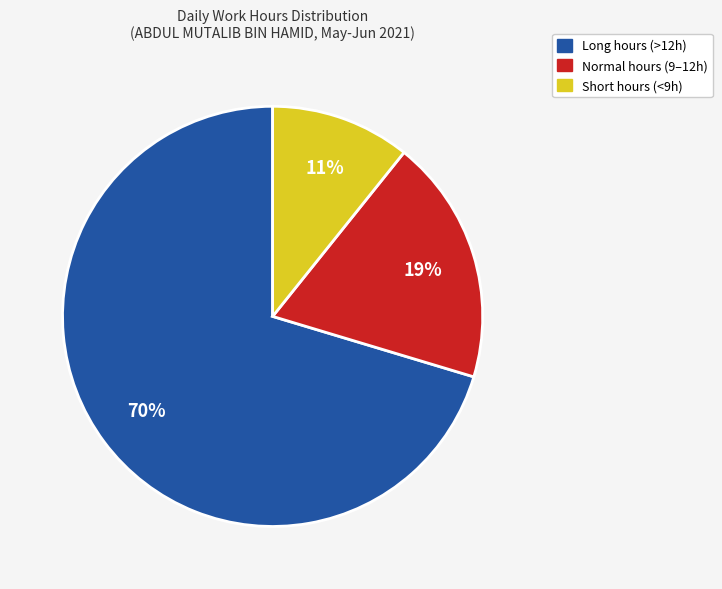

Does any single category account for the majority?

Yes